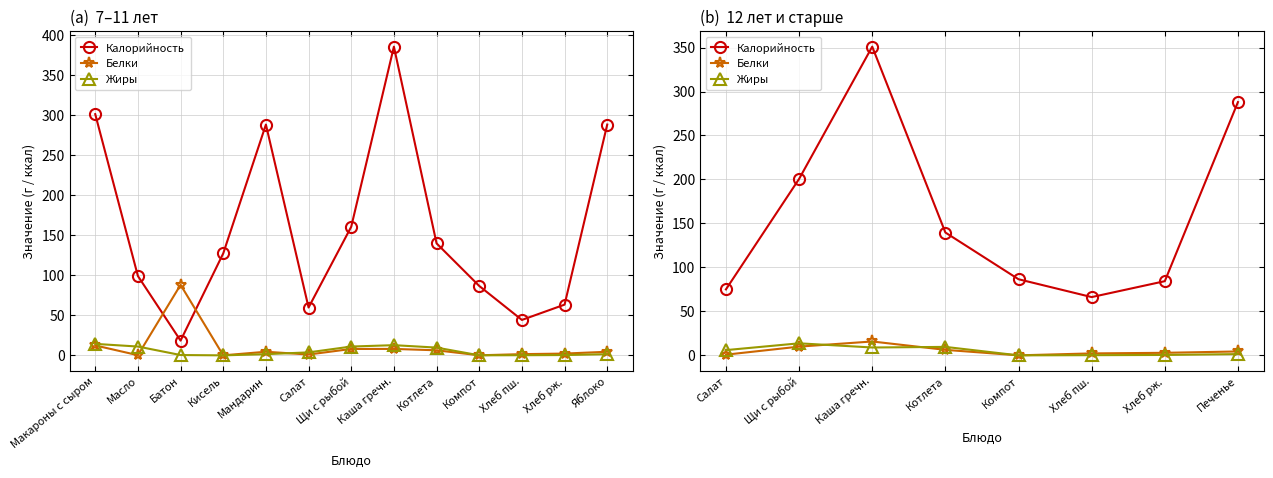

How many interior local valleys does the Белки series have?

1